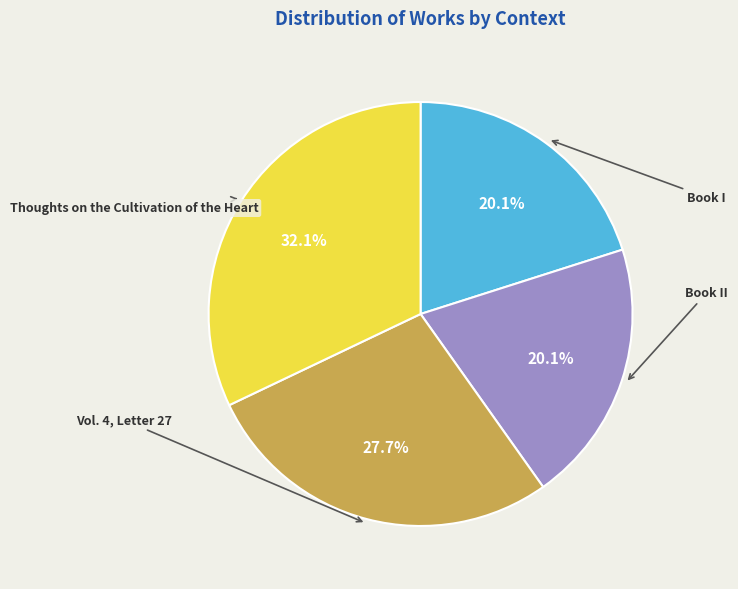

To the nearest percent, what is the difference between the largest and smallest slice percentages?

12%